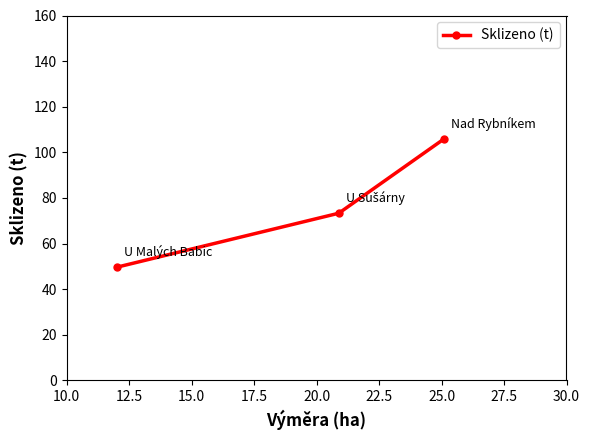

What is the smallest value displayed?

49.6